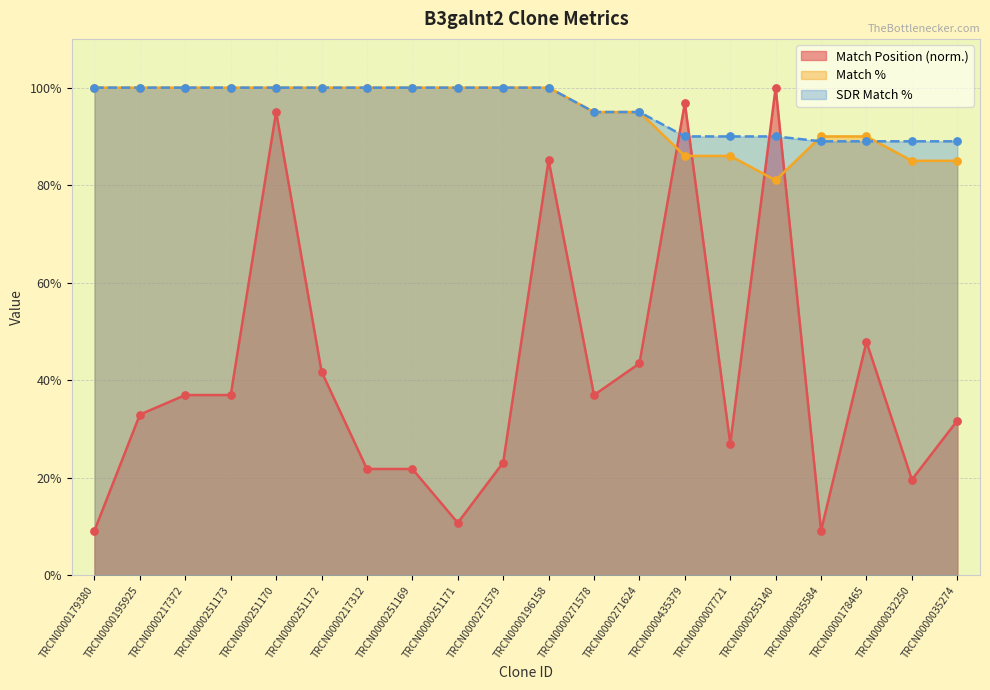

Which series reaches the minimum Y coordinate?

Match Position